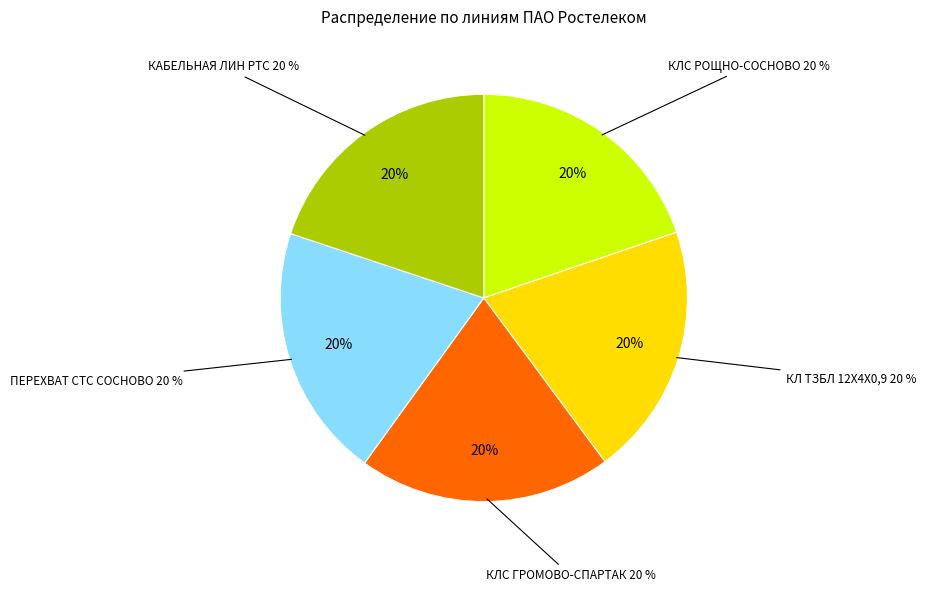

Which category has the biggest portion of the pie?

ПЕРЕХВАТ ЛИНИЙ СТС ПО П.СОСНОВО